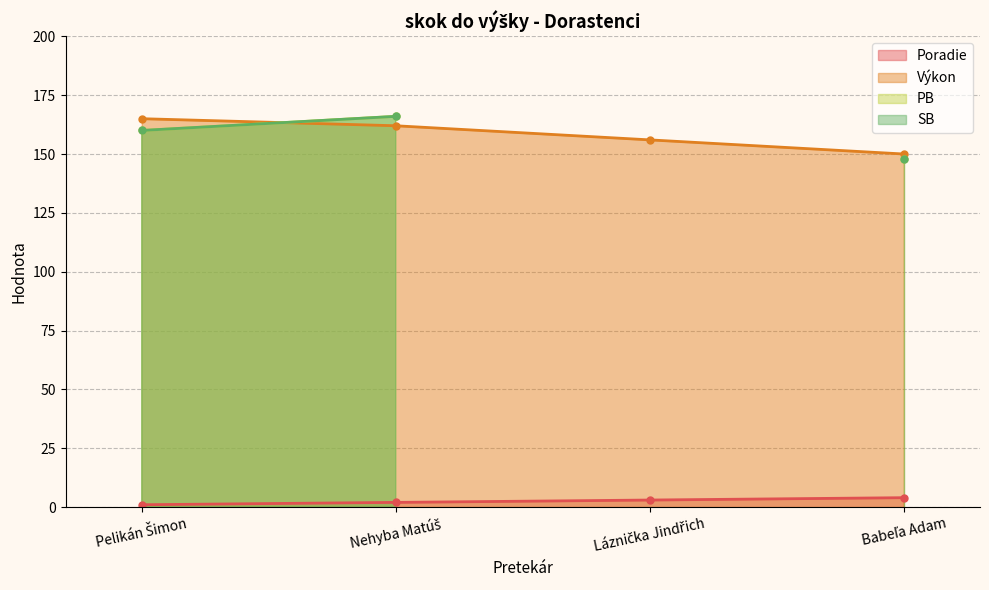

Between Babeľa Adam and Pelikán Šimon, which is larger?

Babeľa Adam